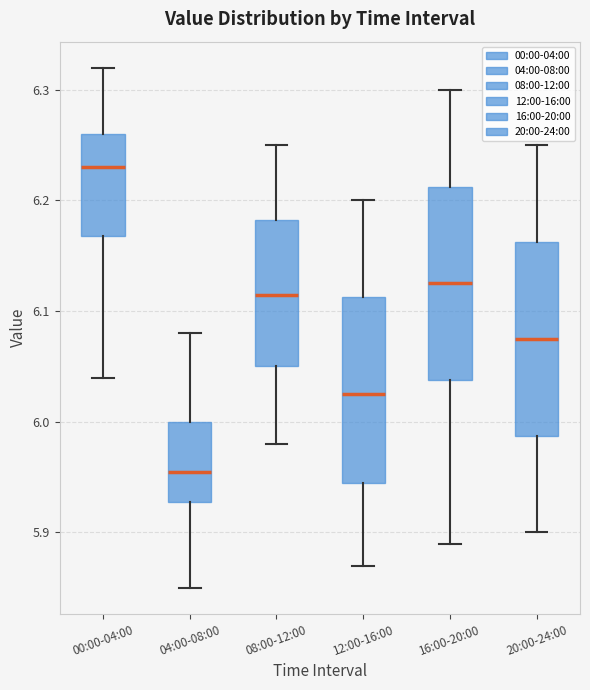

Which box has the highest median line?

00:00-04:00